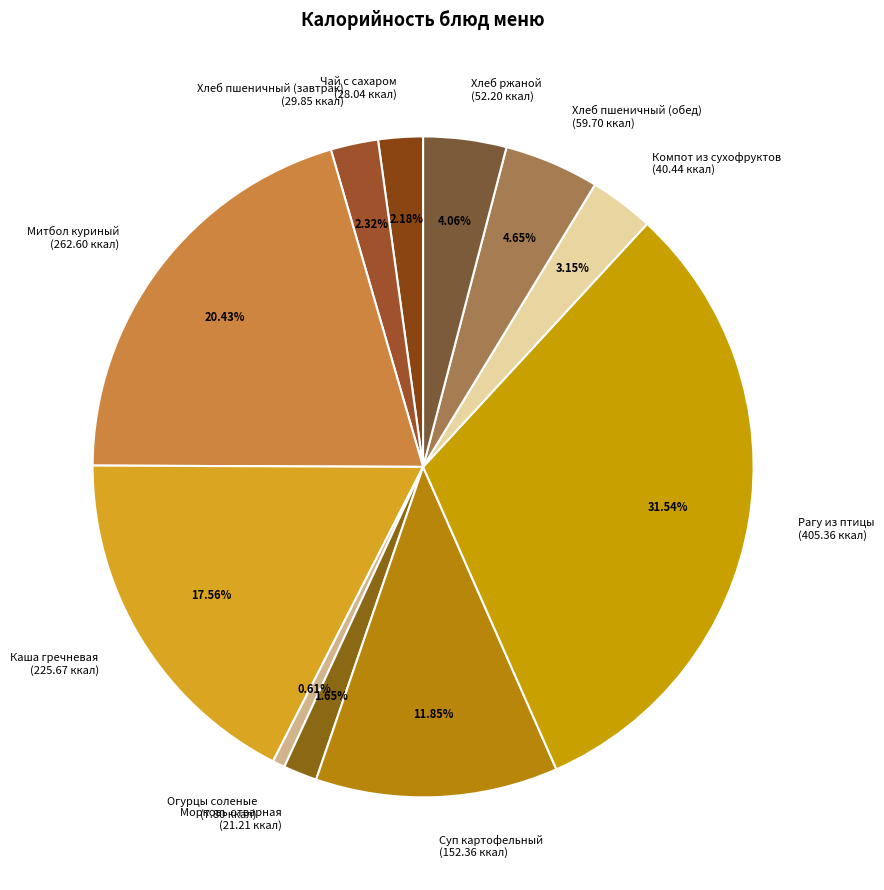

Do Хлеб пшеничный (завтрак) (29.85 ккал) and Морковь отварная (21.21 ккал) together represent more than half of the pie?

No